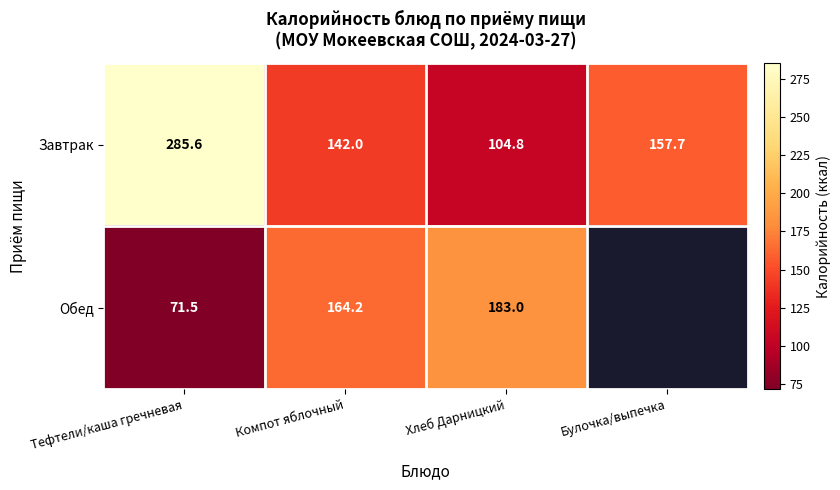

Which category has the lowest value across all series?

Тефтели/каша гречневая